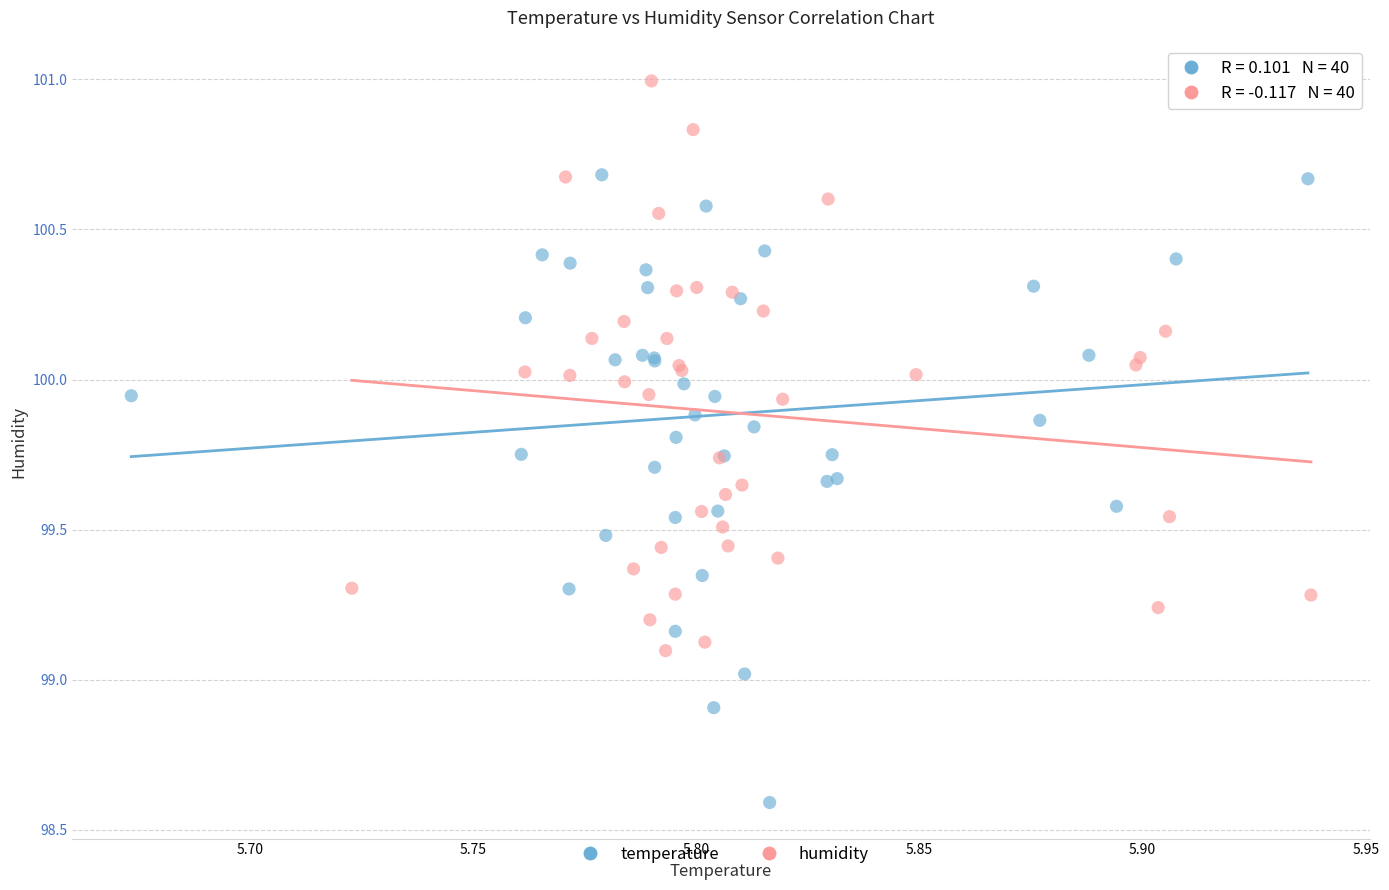

What are all the series names shown in the legend?

temperature, humidity